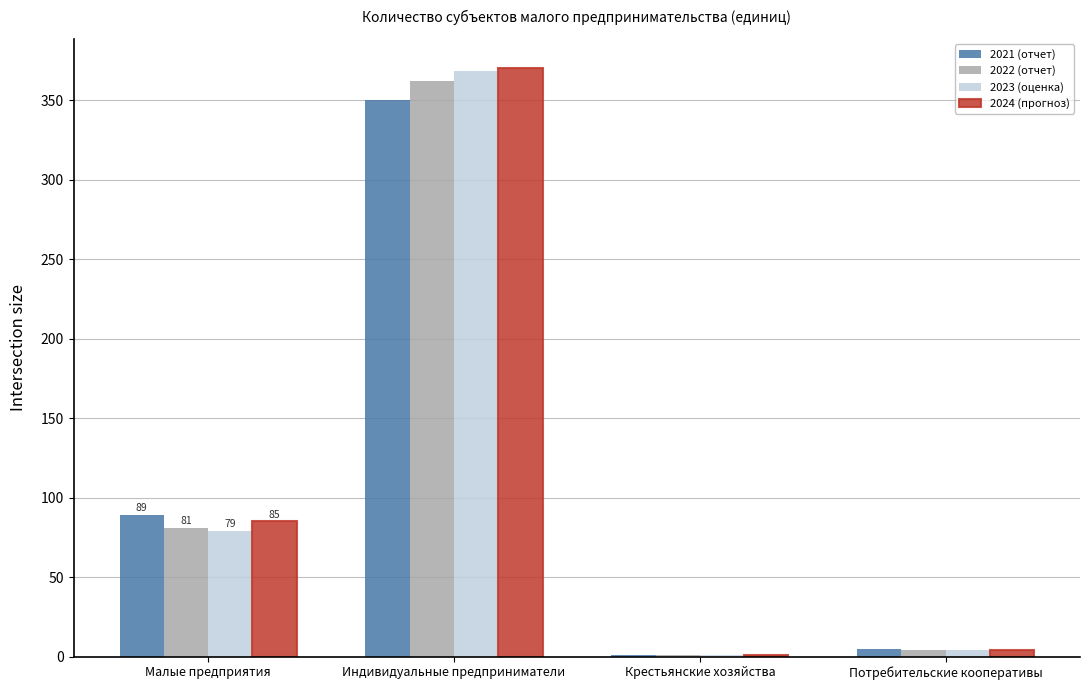

Is the value of 2024 (прогноз) at Индивидуальные предприниматели greater than the value of 2023 (оценка) at Потребительские кооперативы?

Yes